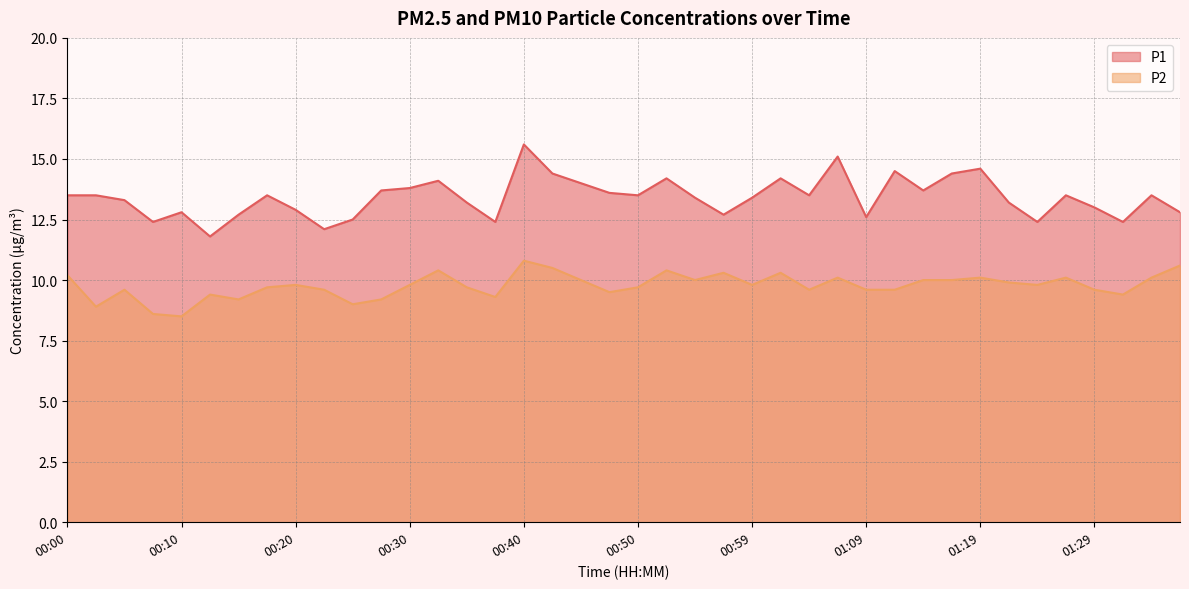

What position from the right is 00:00?

40